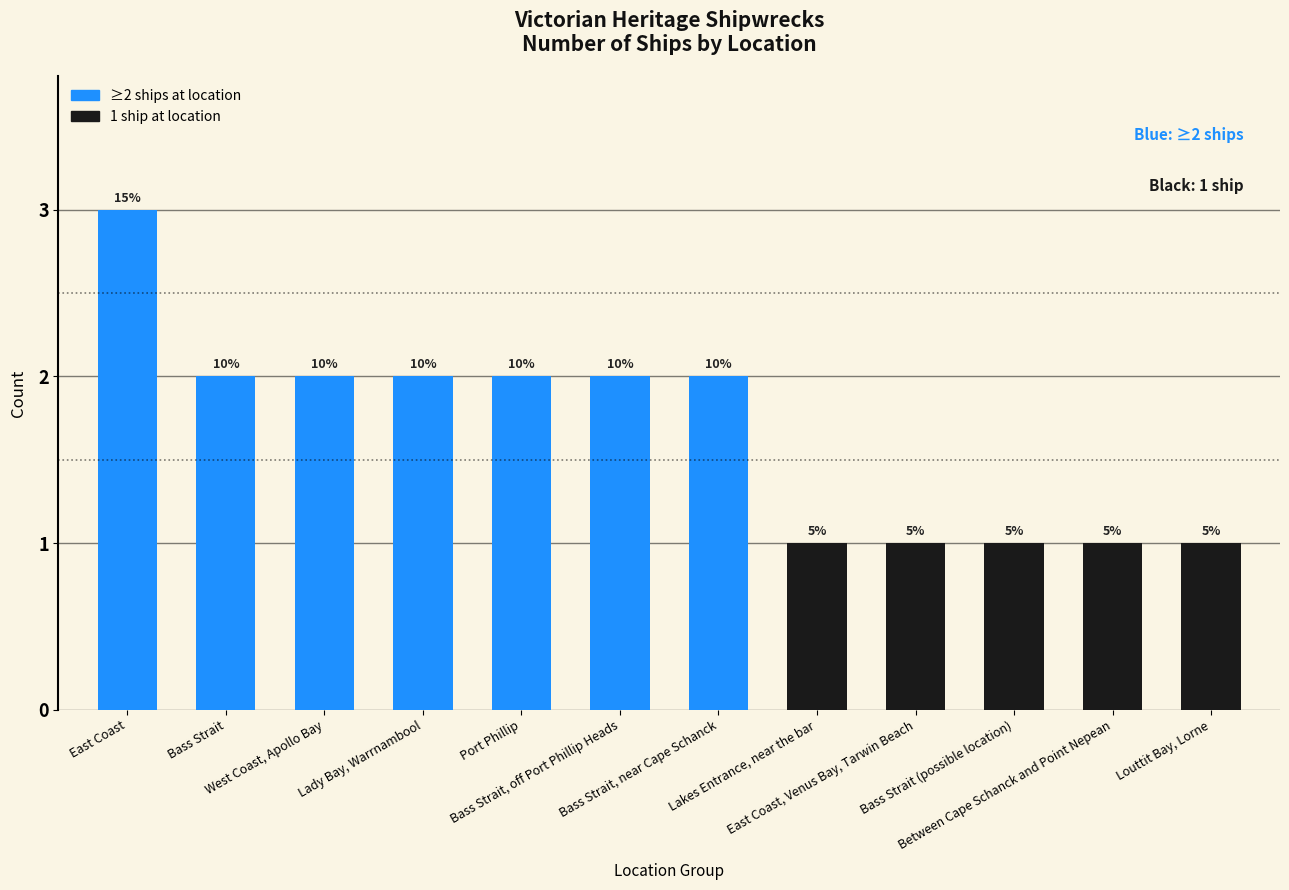

Where is the data nearest to the value 2?

Bass Strait